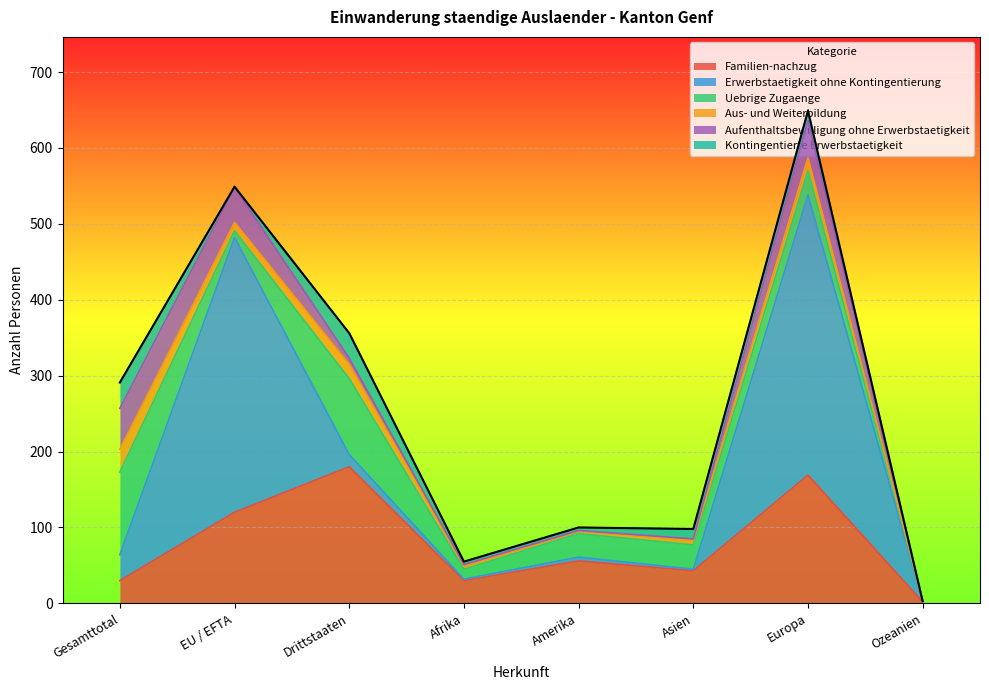

At how many categories does at least one series exceed 26?

7